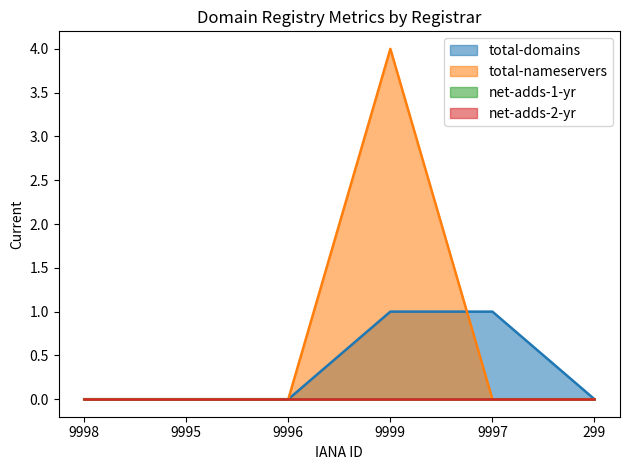

How many lines are shown in the chart?

4